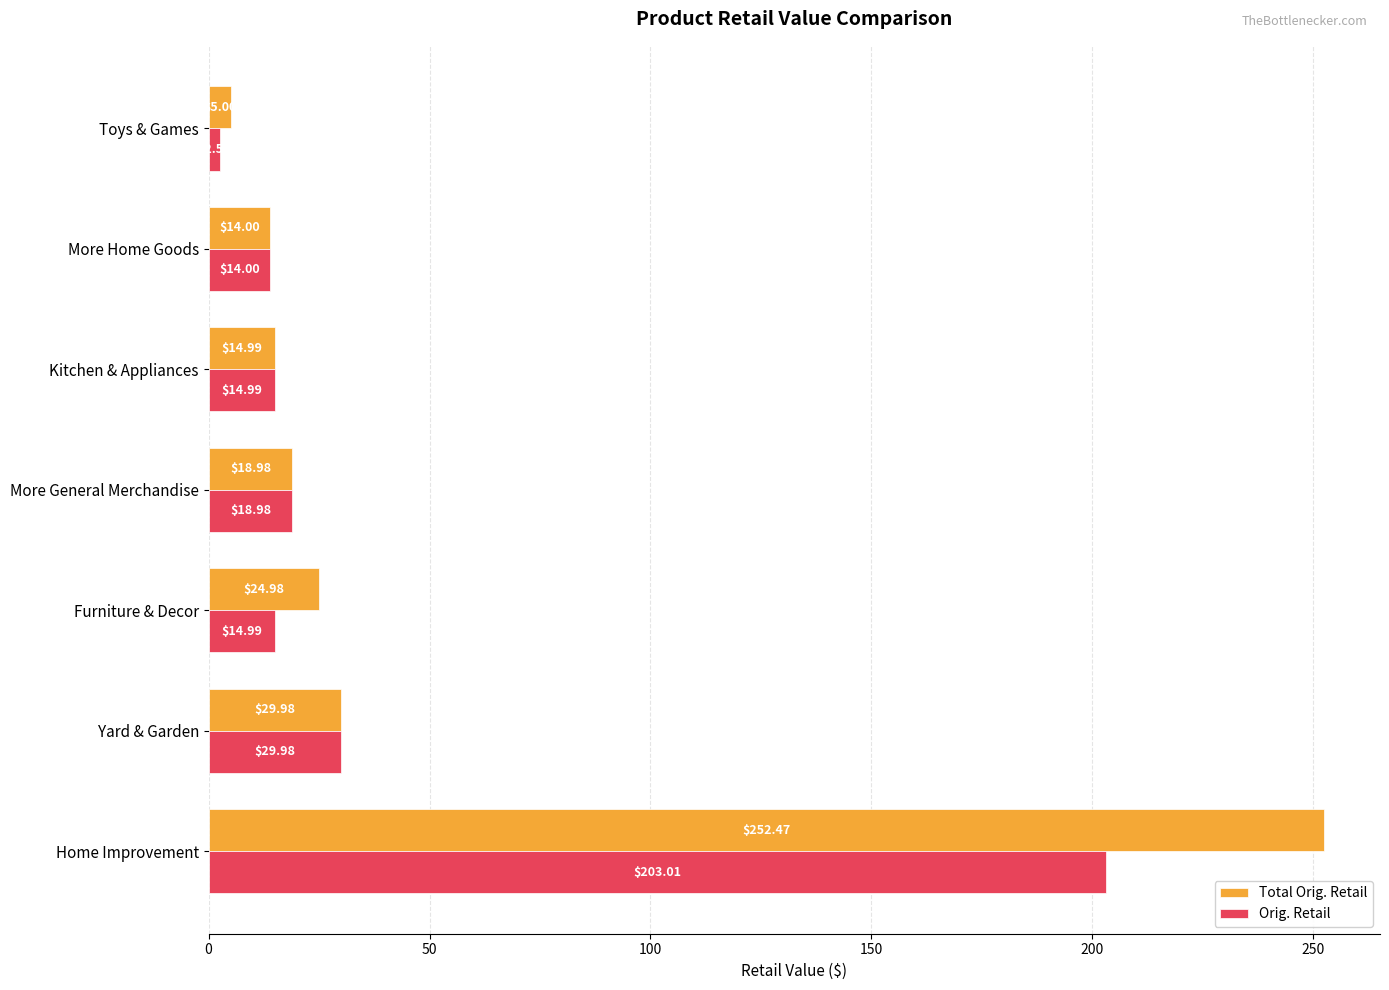

What is the difference between the maximum and minimum values in the Total Orig. Retail series?

247.5